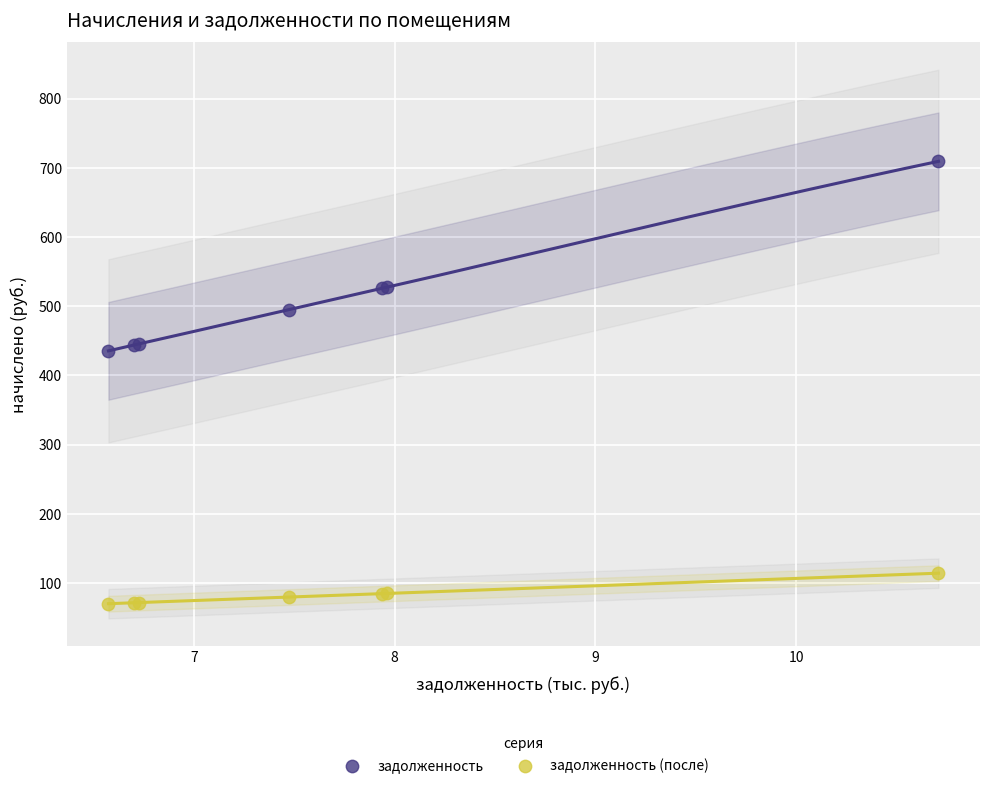

Which series reaches the minimum Y coordinate?

задолженность (после)